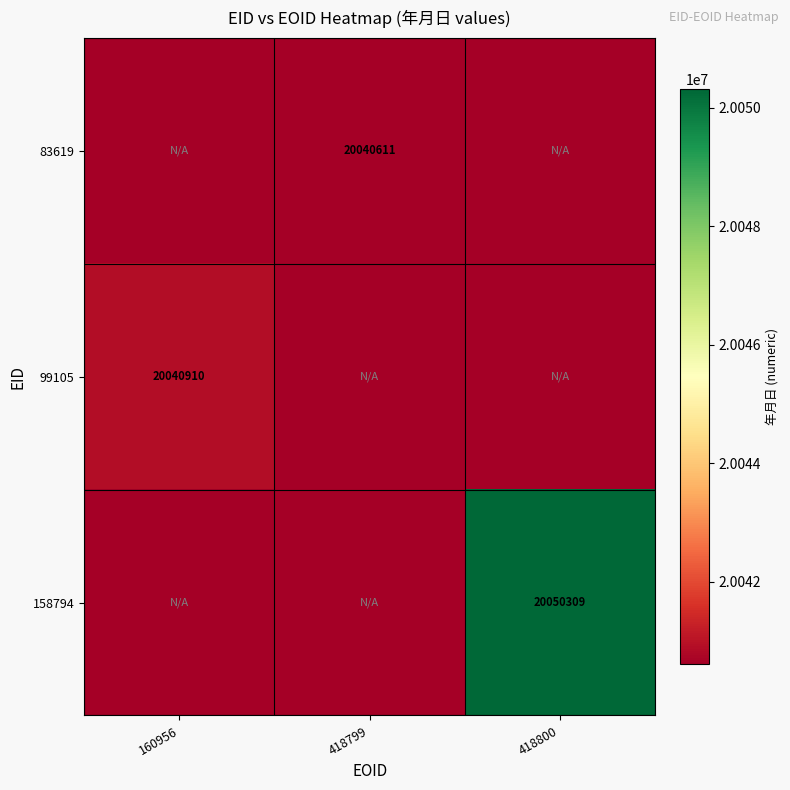

Is the value of 158794 at 418800 greater than the value of 83619 at 418799?

Yes